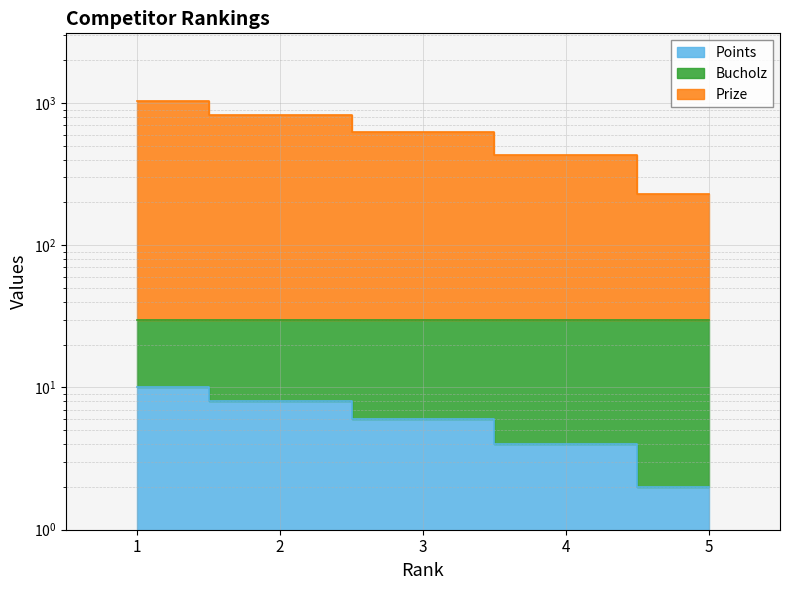

At which category does the chart reach its peak across all series?

1